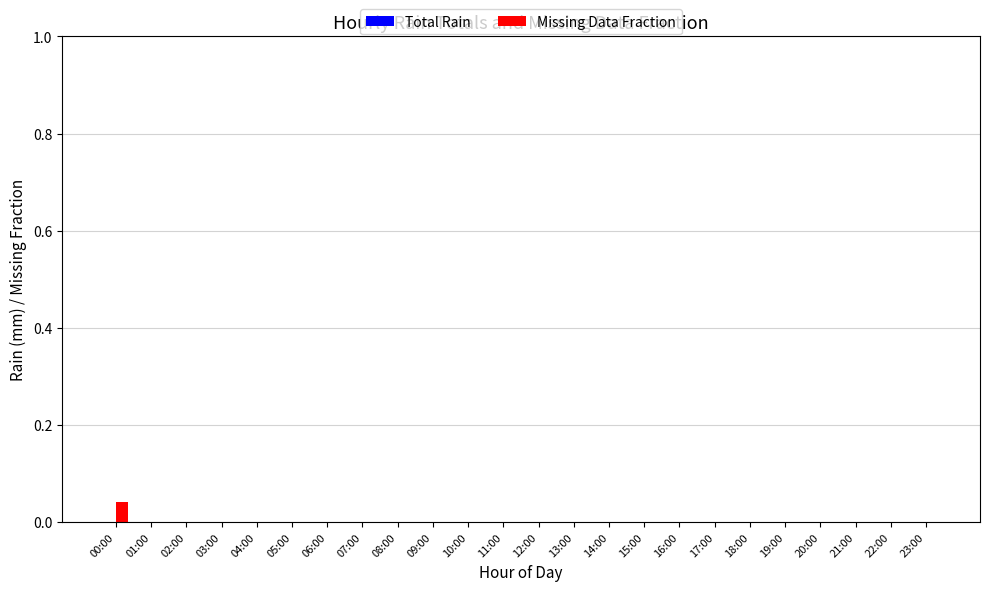

The chart shows a value of 0.0 at 05:00. True or false?

True